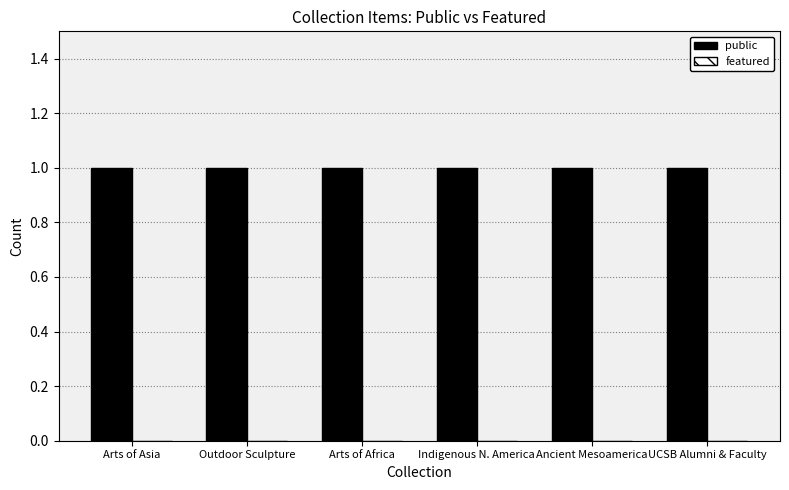

Is it true that featured equals 0 at Arts of Africa?

True